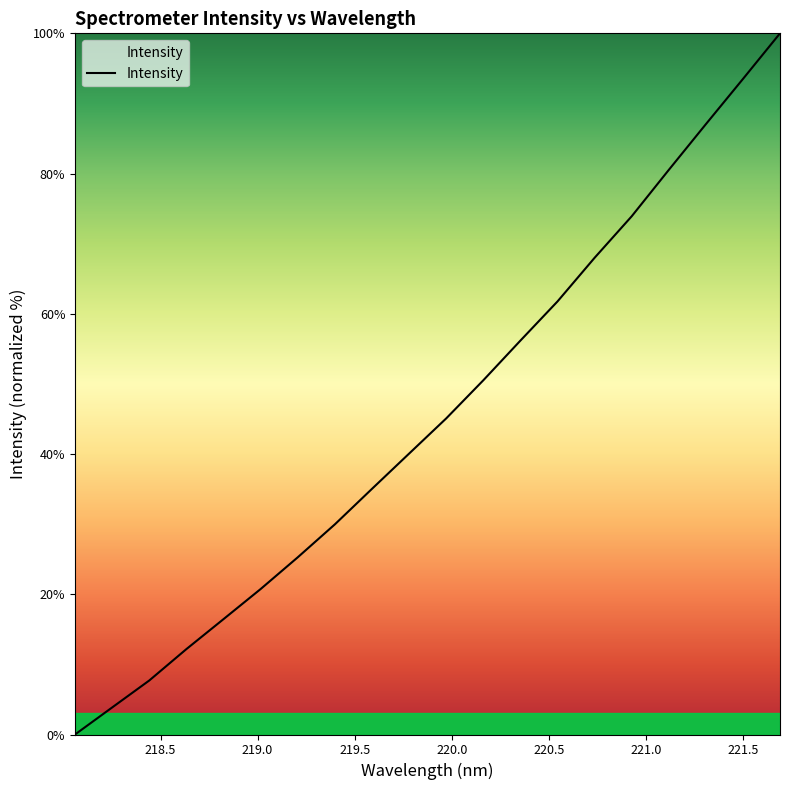

What is the greatest value displayed?

100.0